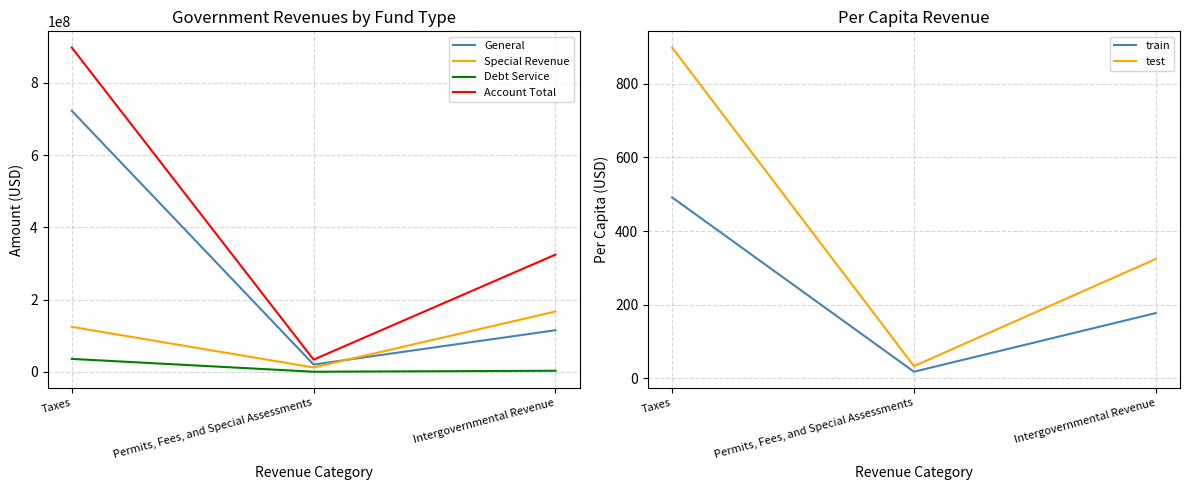

At which label does Debt Service reach its minimum?

Permits, Fees, and Special Assessments